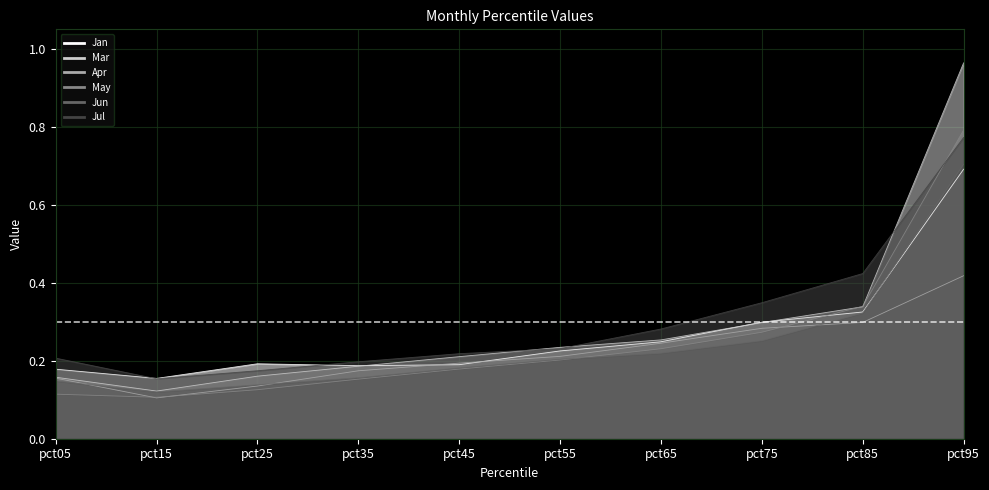

Which label corresponds to the largest value in the chart?

pct95